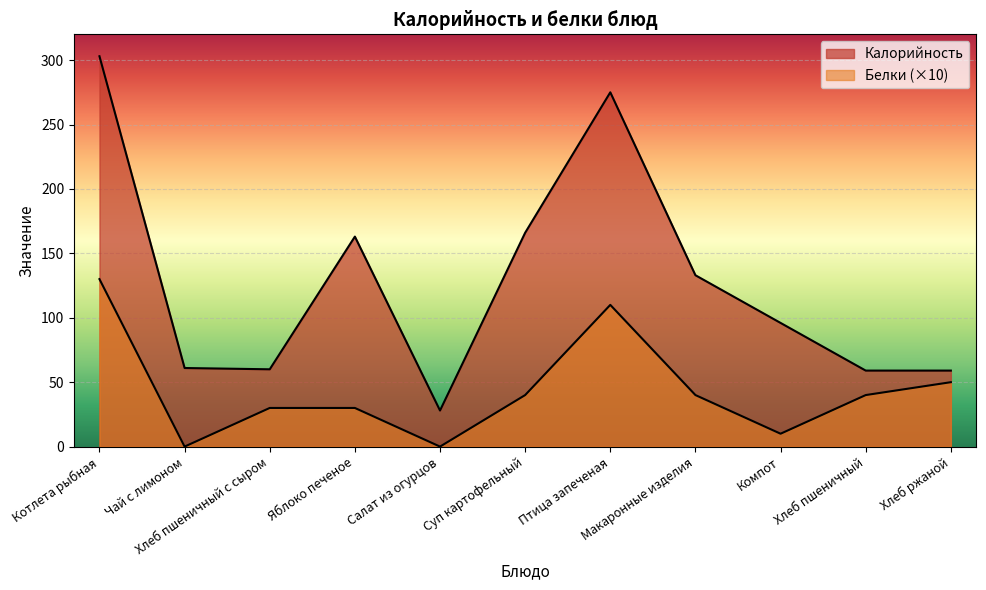

At which label is Калорийность closest to 165?

Суп картофельный